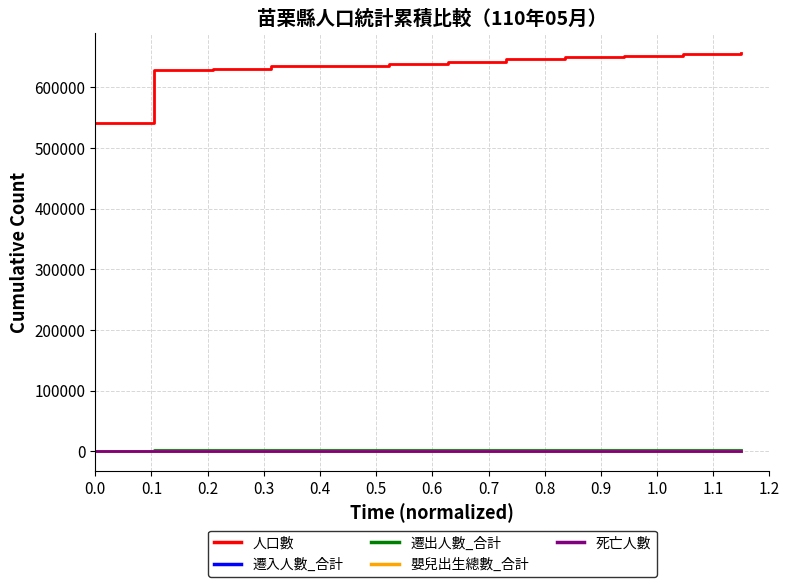

At how many categories does at least one series exceed 119224?

12